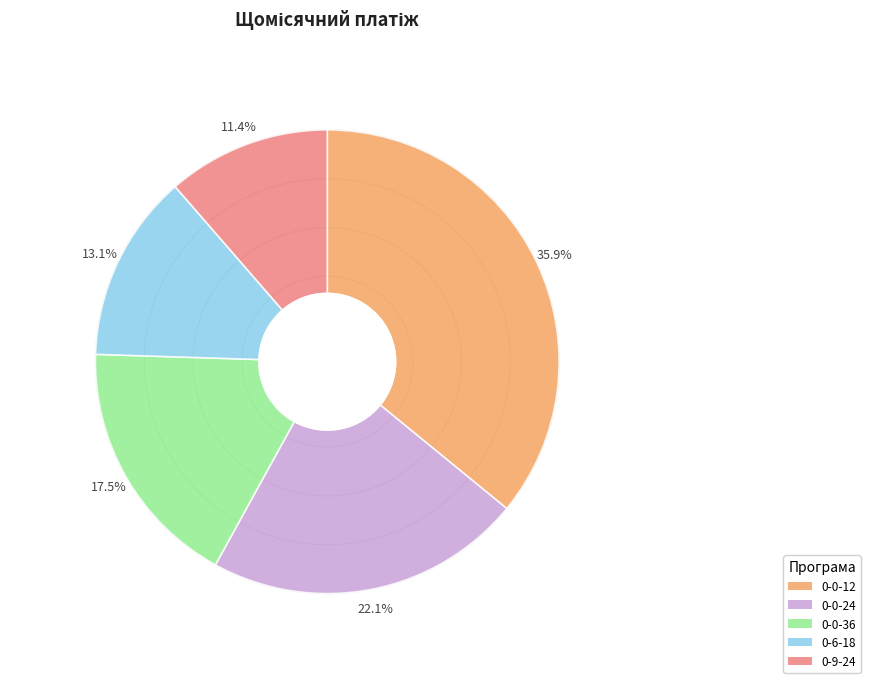

What portion of the pie excludes 0-9-24?

88.6%